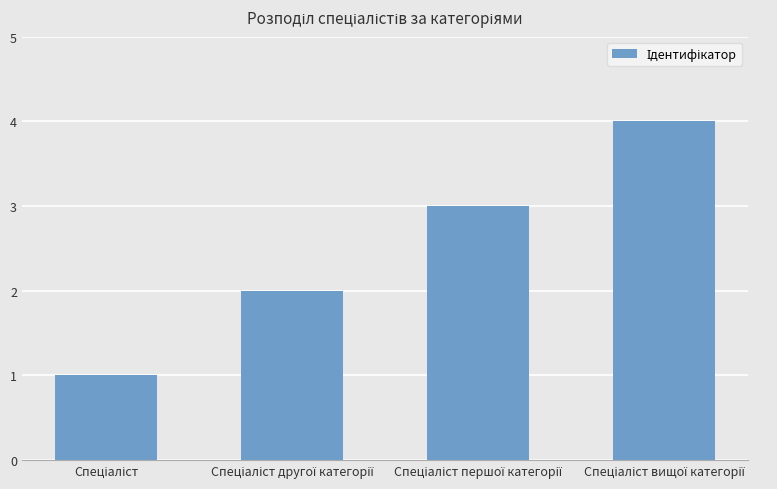

What is the sum of all values?

10